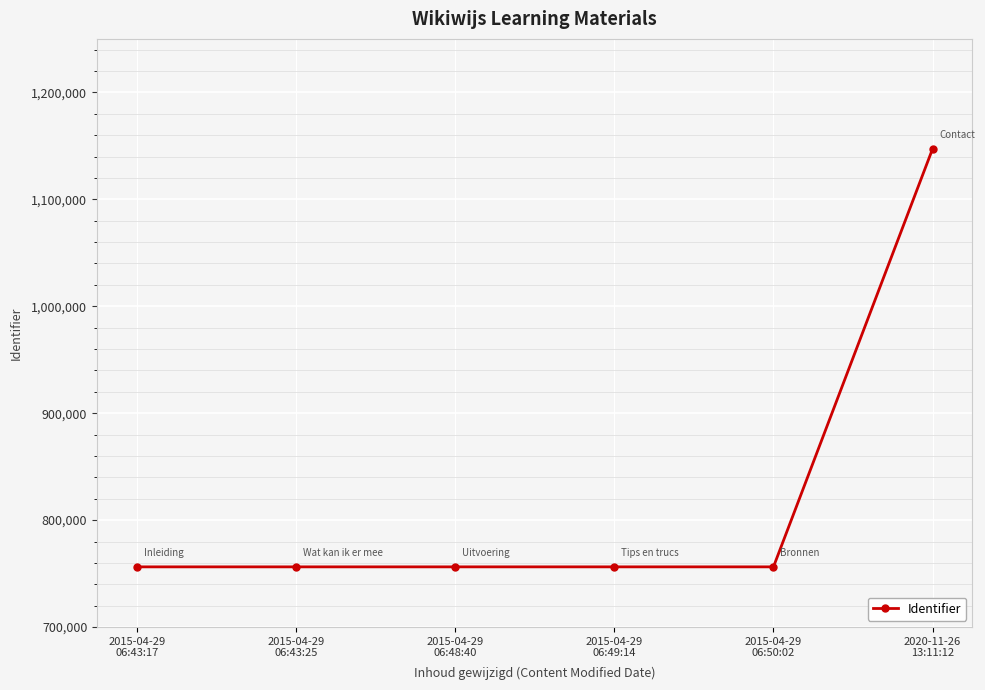

How many data points does each series have?

6